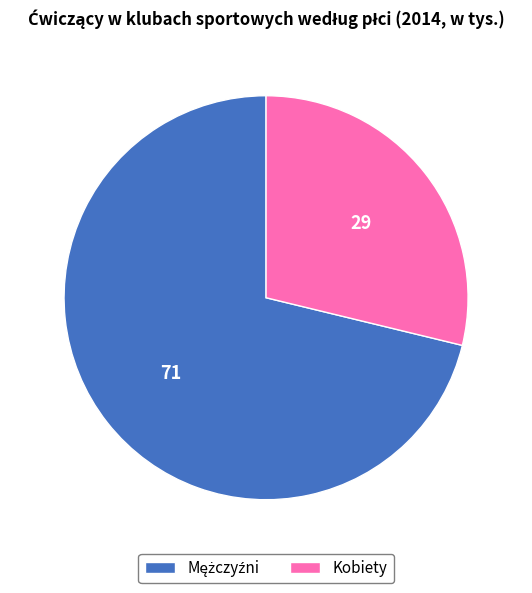

How many segments does this pie chart have?

2